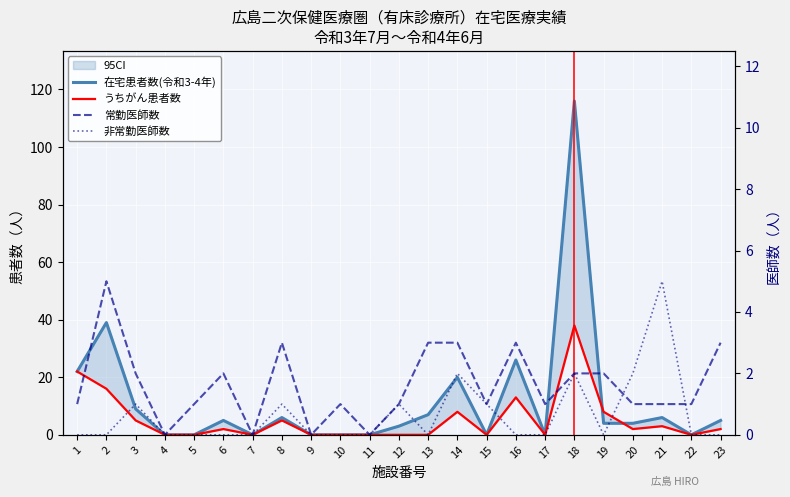

List the labels in order of 非常勤医師数 value, largest first.

21, 14, 18, 20, 3, 8, 12, 15, 1, 2, 4, 5, 6, 7, 9, 10, 11, 13, 16, 17, 19, 22, 23